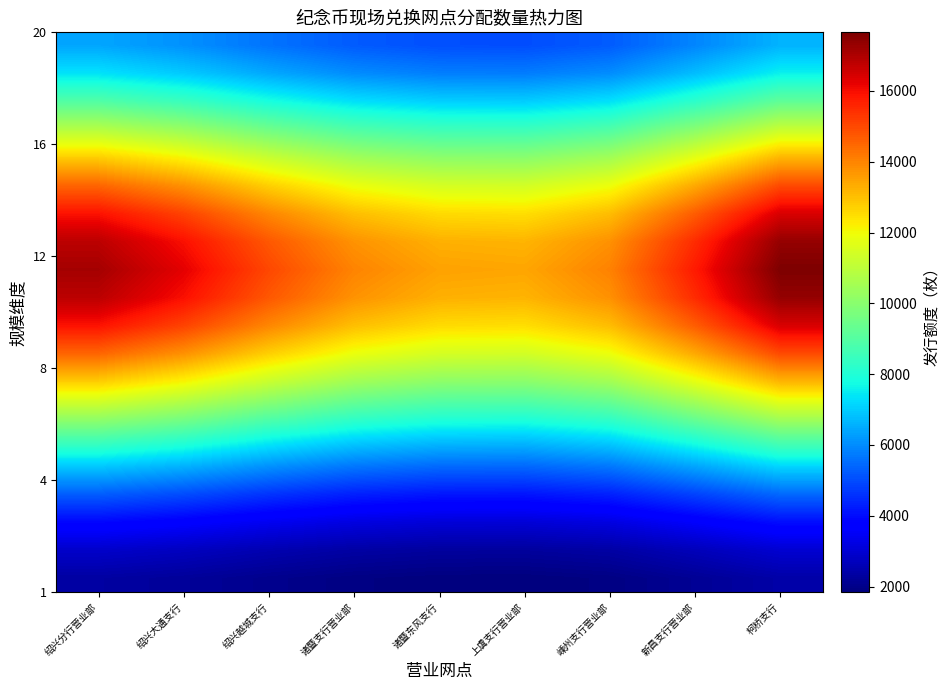

Between 柯桥支行 and 绍兴大通支行, which is larger?

柯桥支行